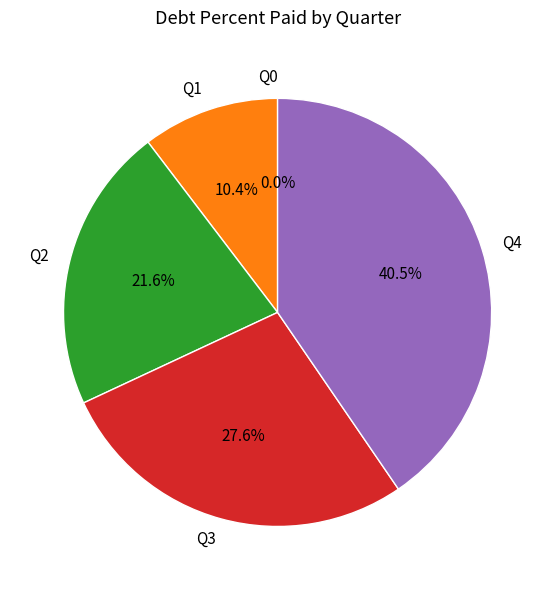

Rank the categories by value from highest to lowest.

Q4, Q3, Q2, Q1, Q0